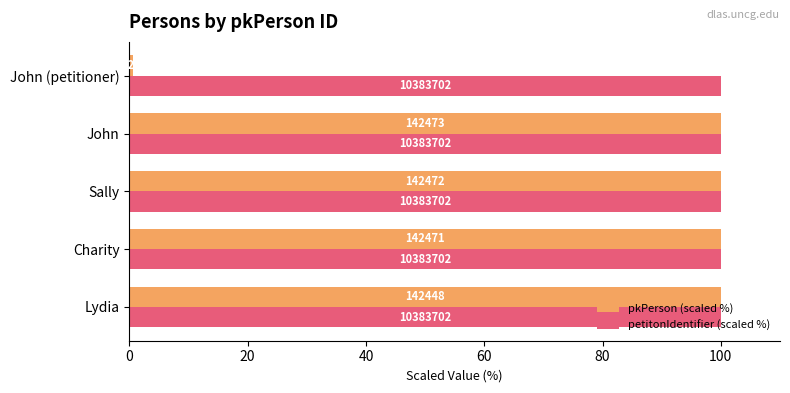

What are all the series names shown in the legend?

pkPerson (scaled %), petitonIdentifier (scaled %)